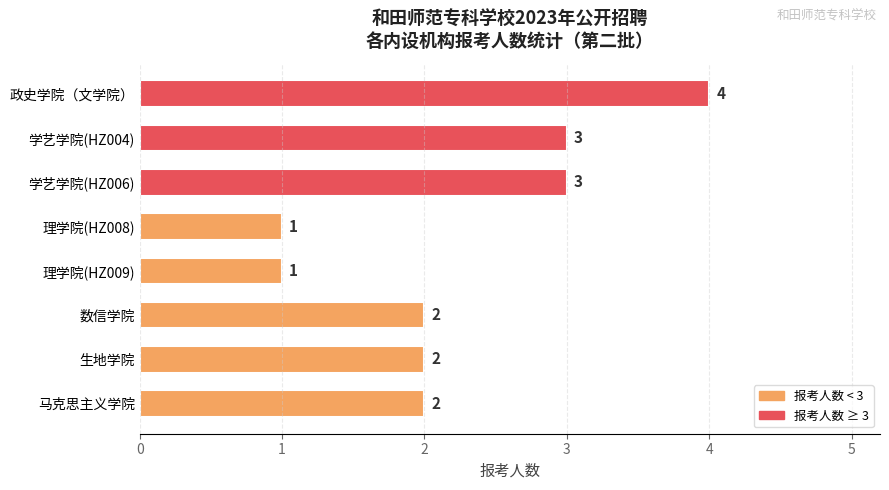

True or false: the data shows 1 at 理学院(HZ009).

True